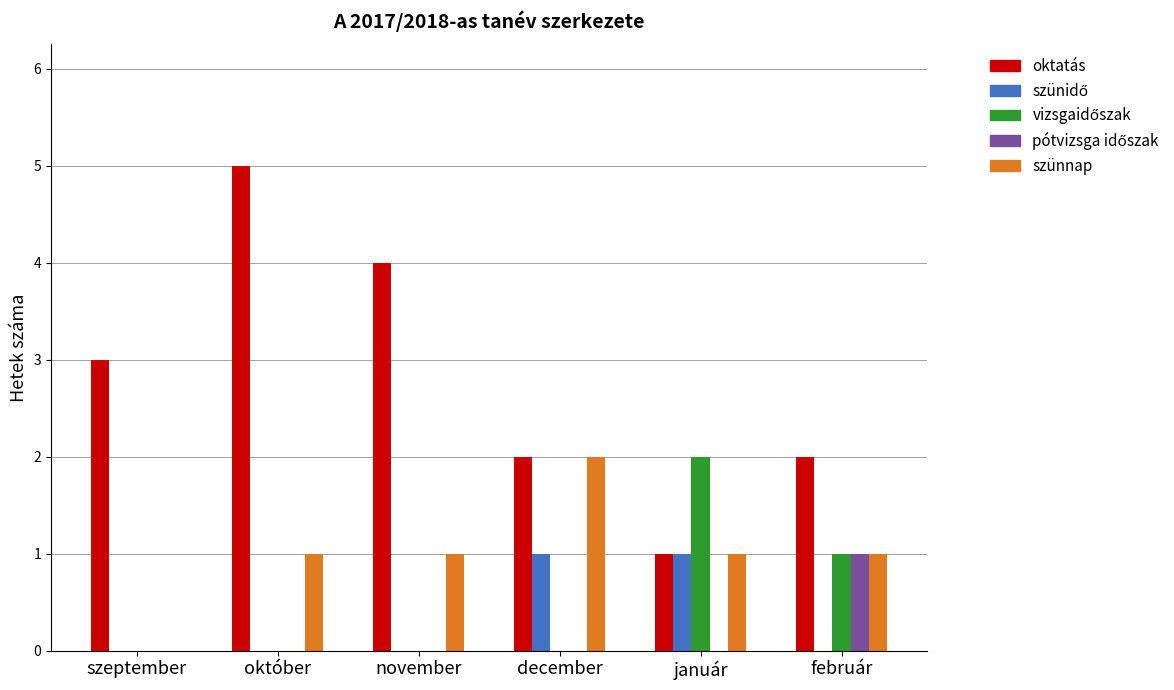

What is the greatest value displayed?

5